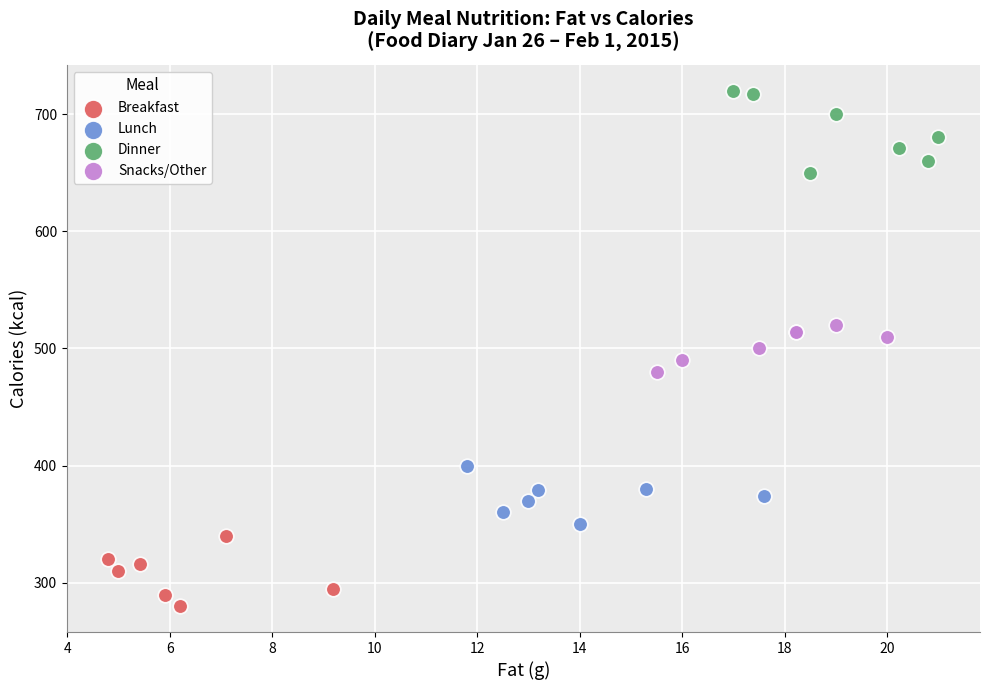

Which series reaches the maximum Y coordinate?

Dinner